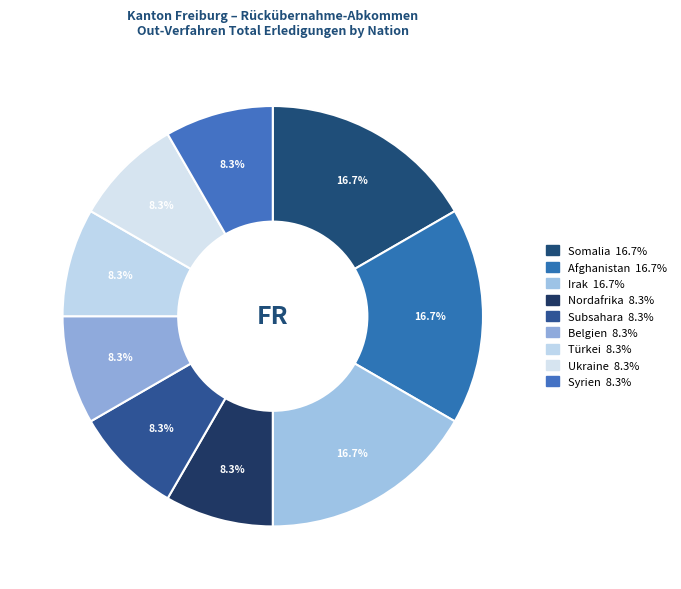

Between Türkei and Ukraine, which is larger?

Türkei